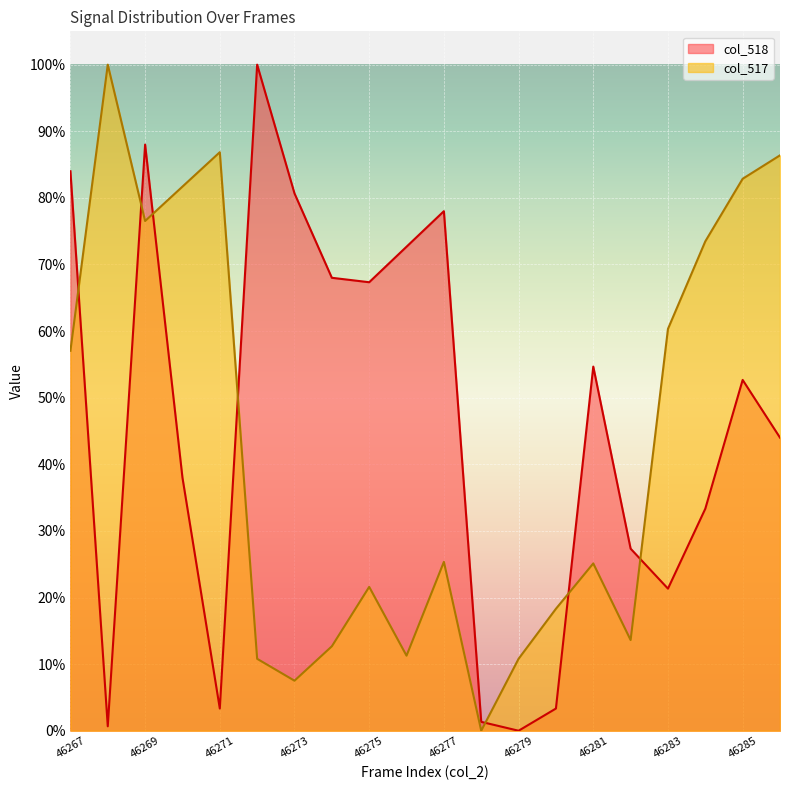

What is the highest value of the col_518 series?

100.0